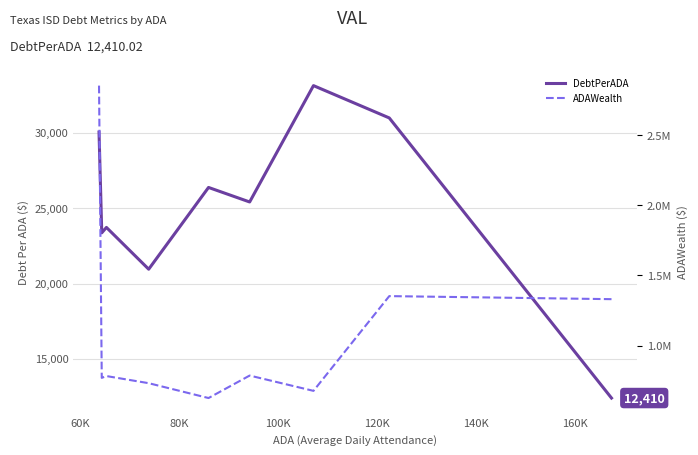

What are all the series names shown in the legend?

DebtPerADA, ADAWealth